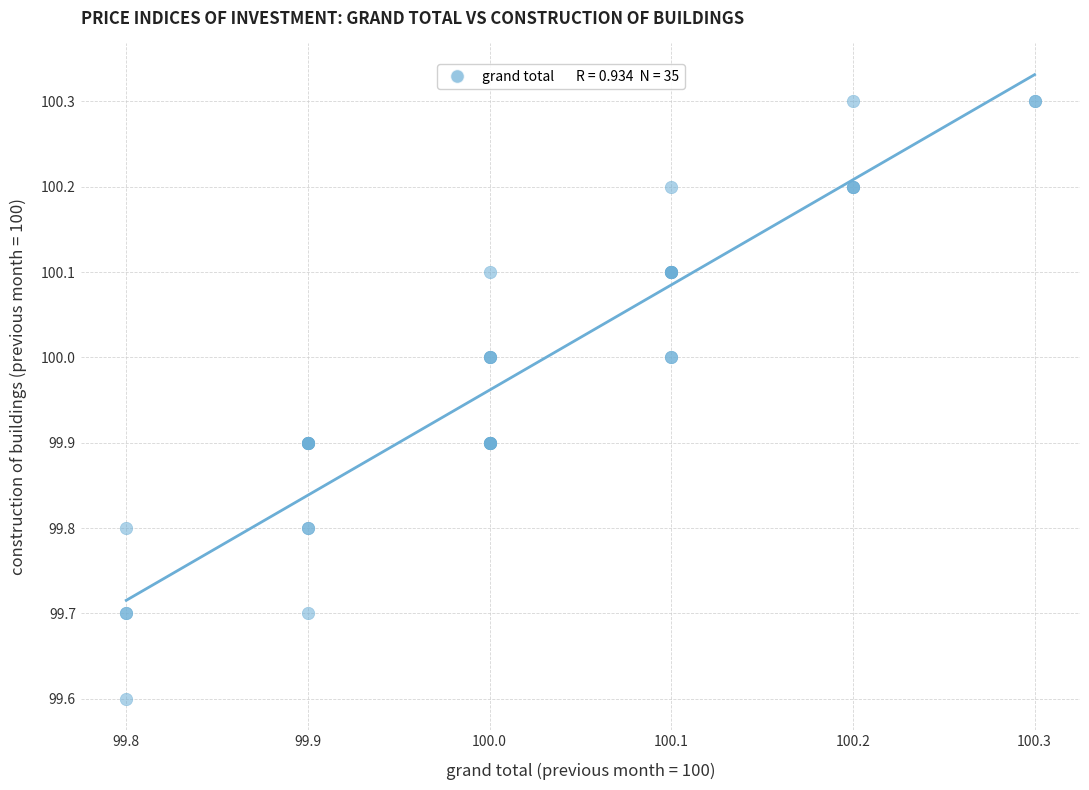

What Y value in the scatter plot is closest to 99?

99.6